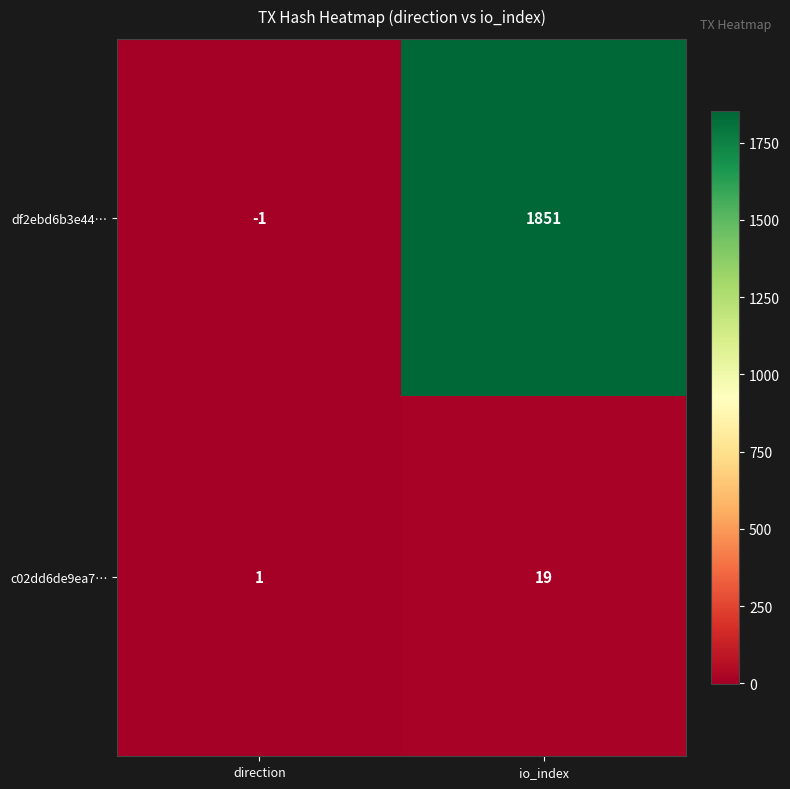

What is the sum of all df2ebd6b3e44… values?

1850